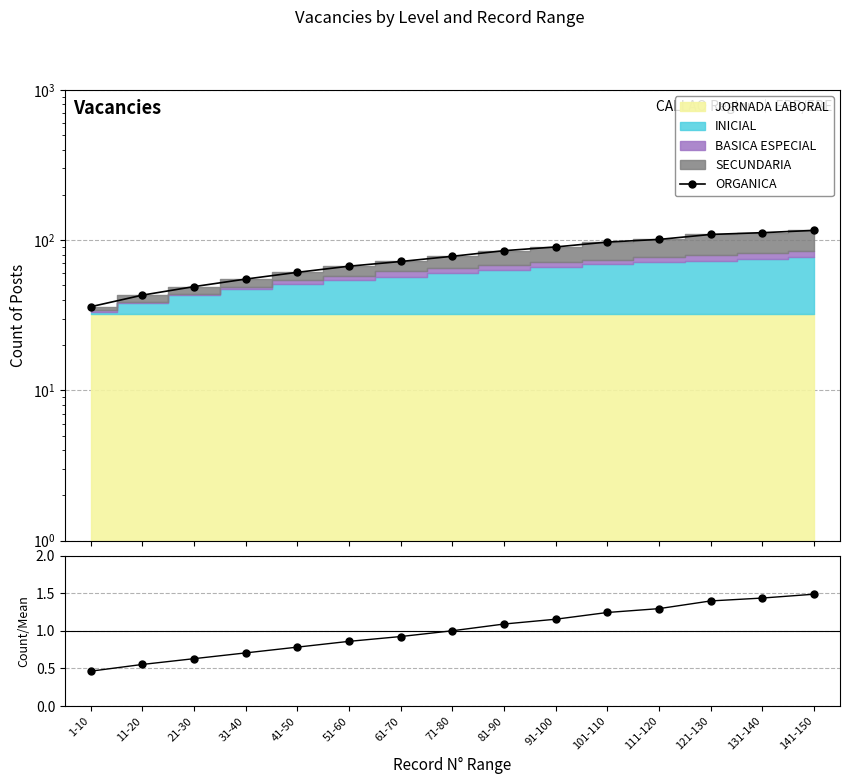

What is the value of the ORGANICA point at the 7th from the left?

72.0